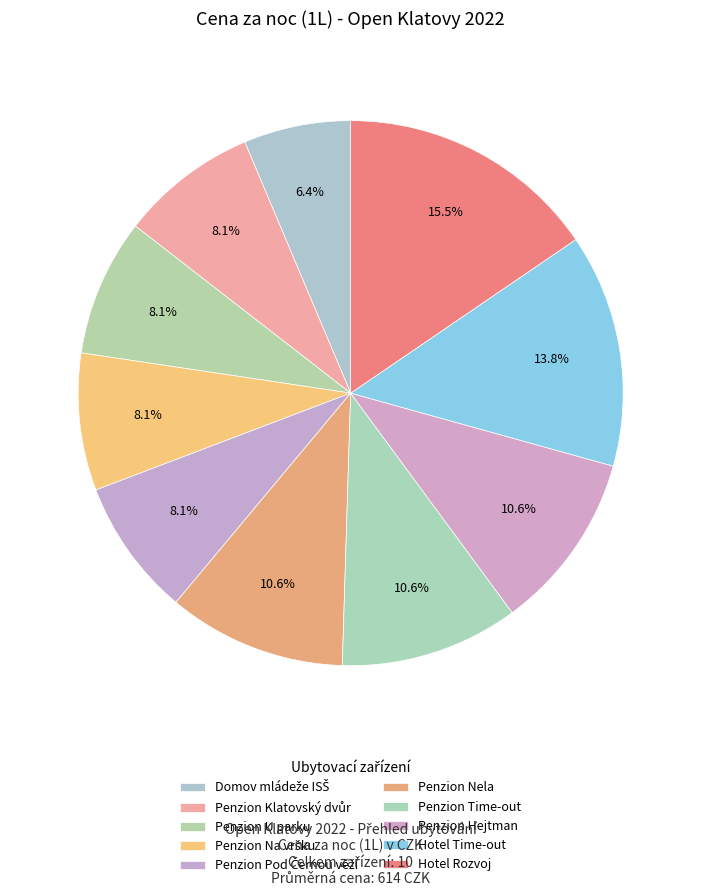

Which category has the smallest portion of the pie?

Domov mládeže ISŠ